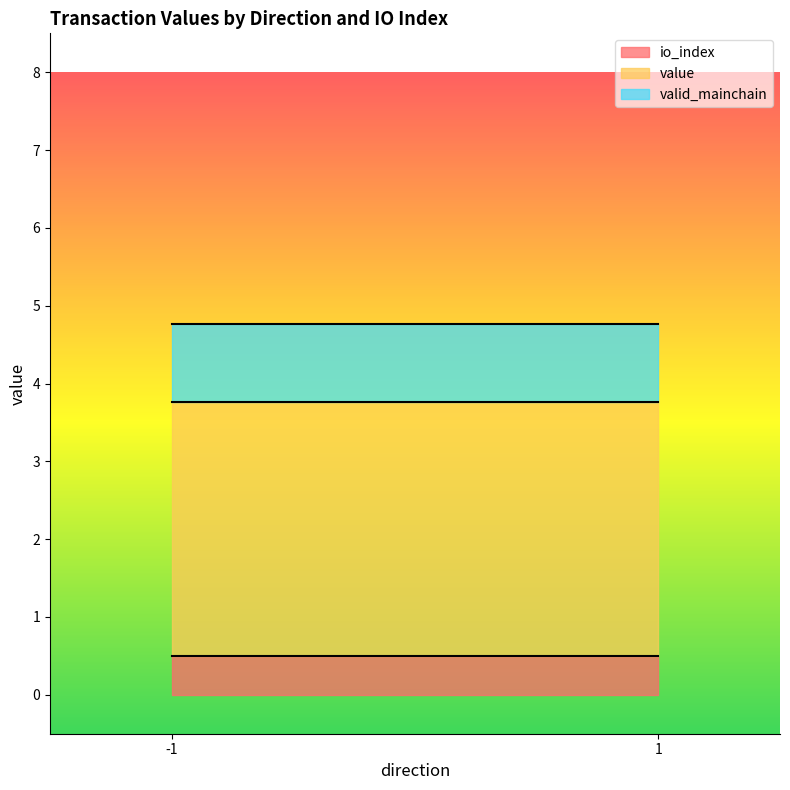

What is the total value across all series at 1?

4.8